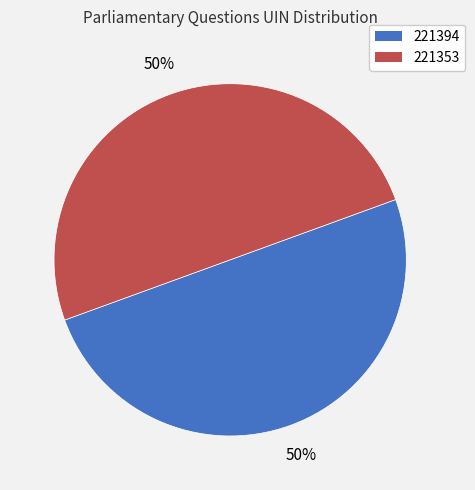

How many slices are in this pie chart?

2